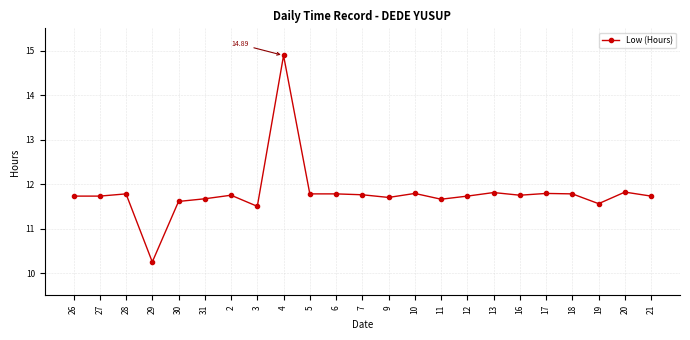

What is the label of the 14th point from the left?

10